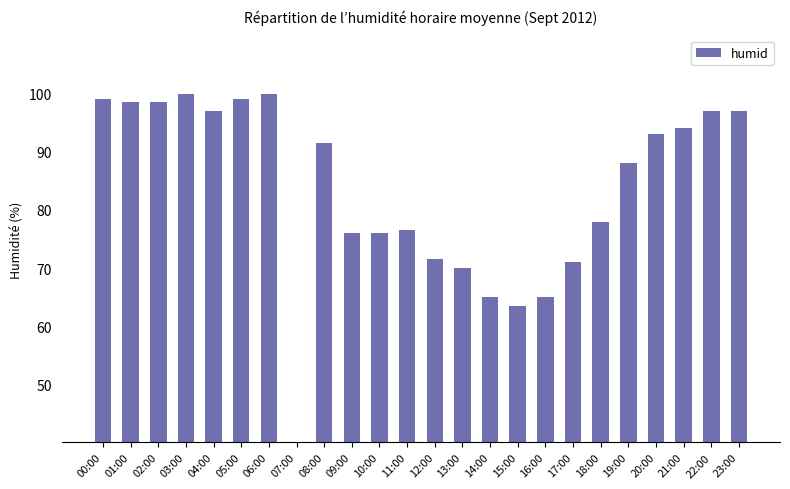

Count the number of categories in the chart.

24